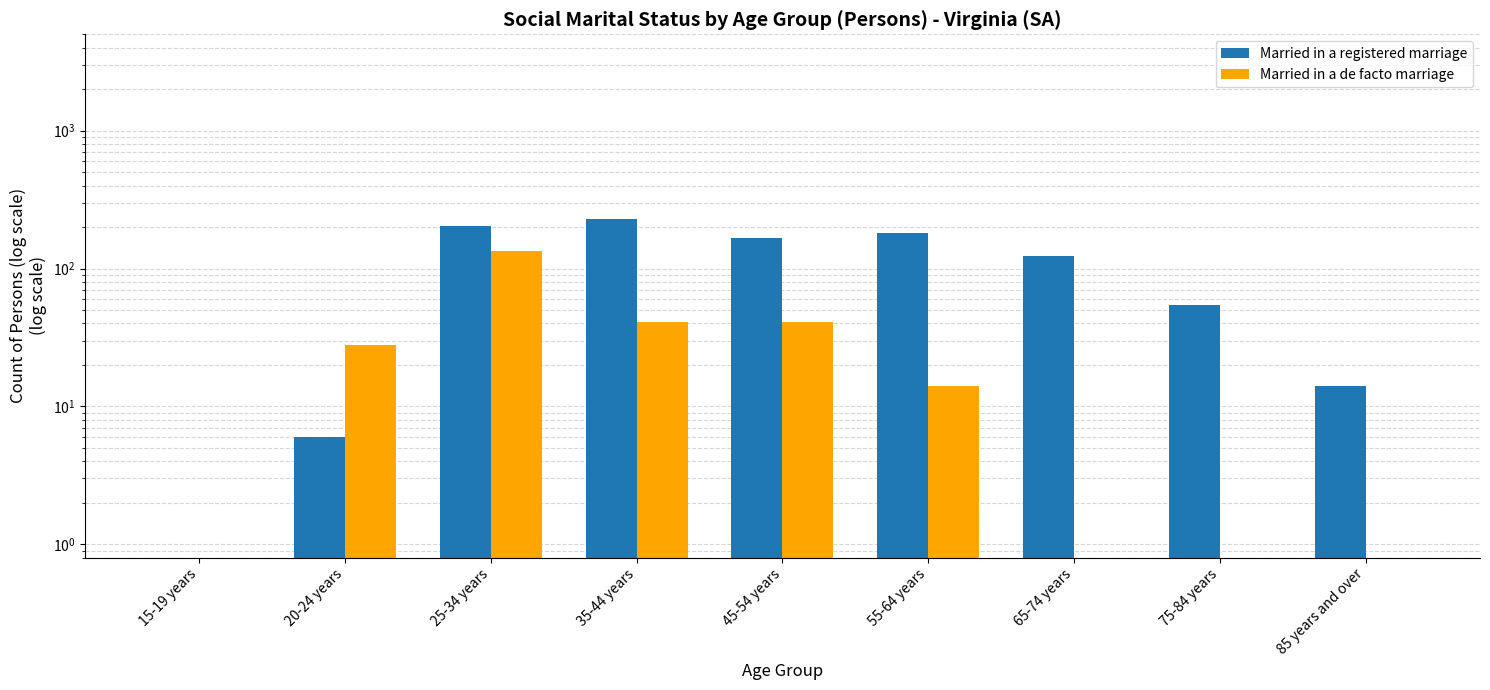

Which series changed the most between 55-64 years and 65-74 years?

Married in a registered marriage